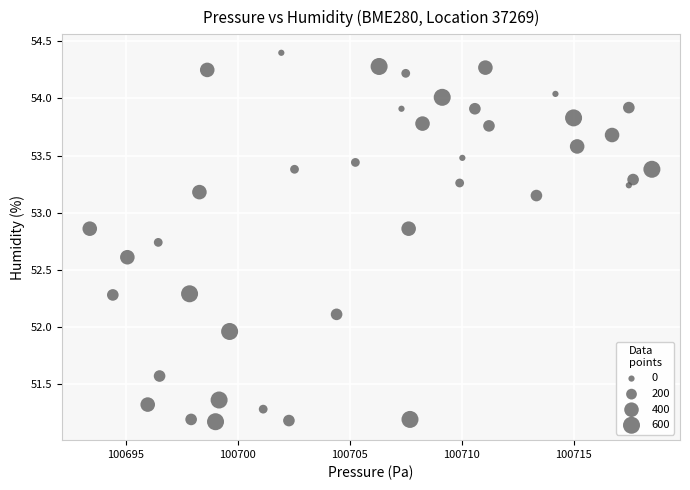

What is the range of X values (max minus min)?

25.1